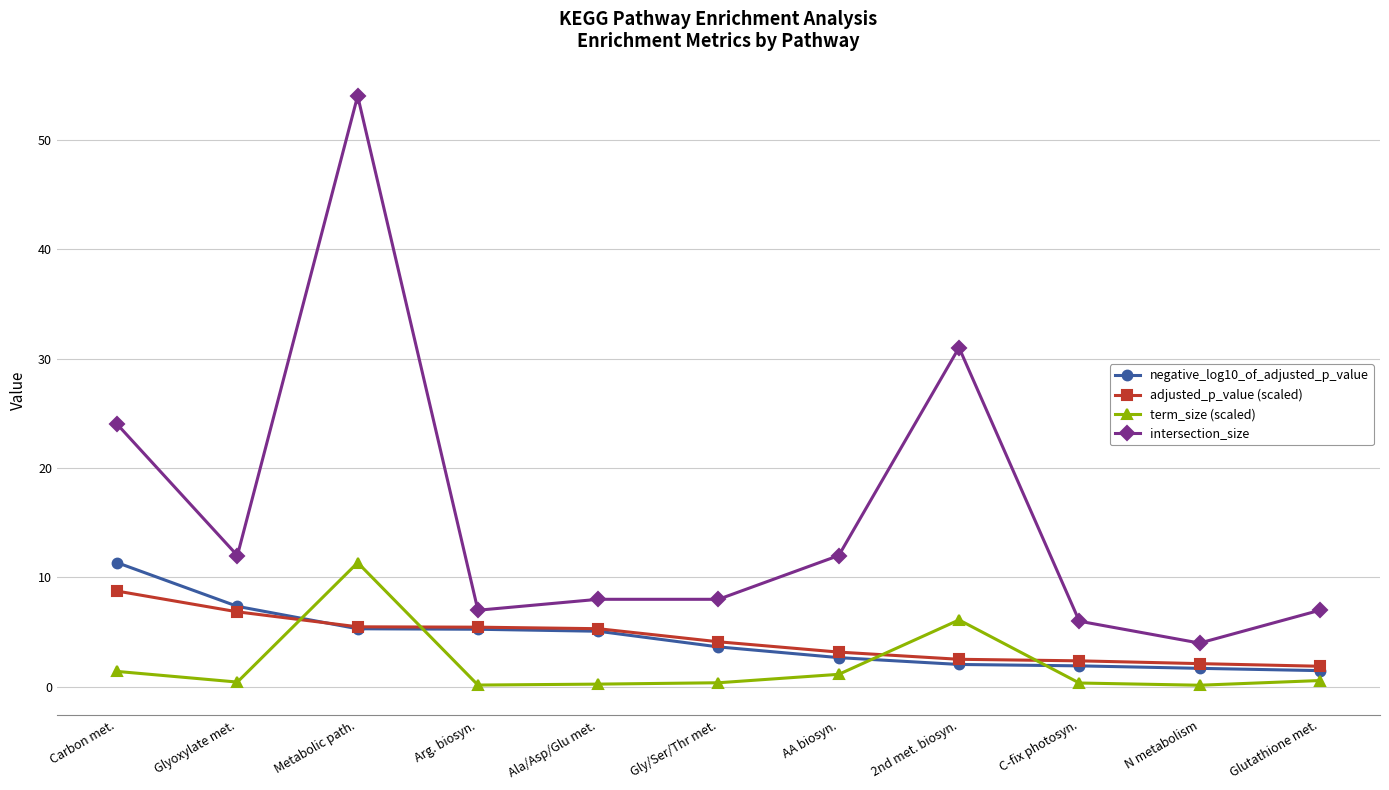

What are all the series names shown in the legend?

negative_log10_of_adjusted_p_value, adjusted_p_value (scaled), term_size (scaled), intersection_size